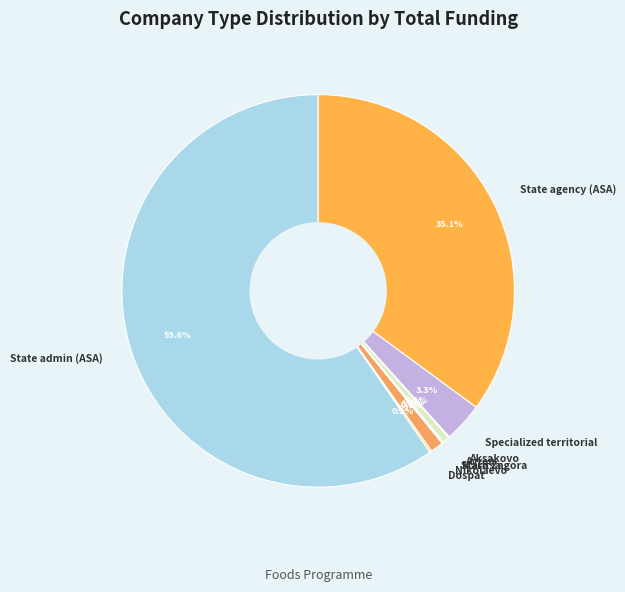

Does any single category account for the majority?

Yes